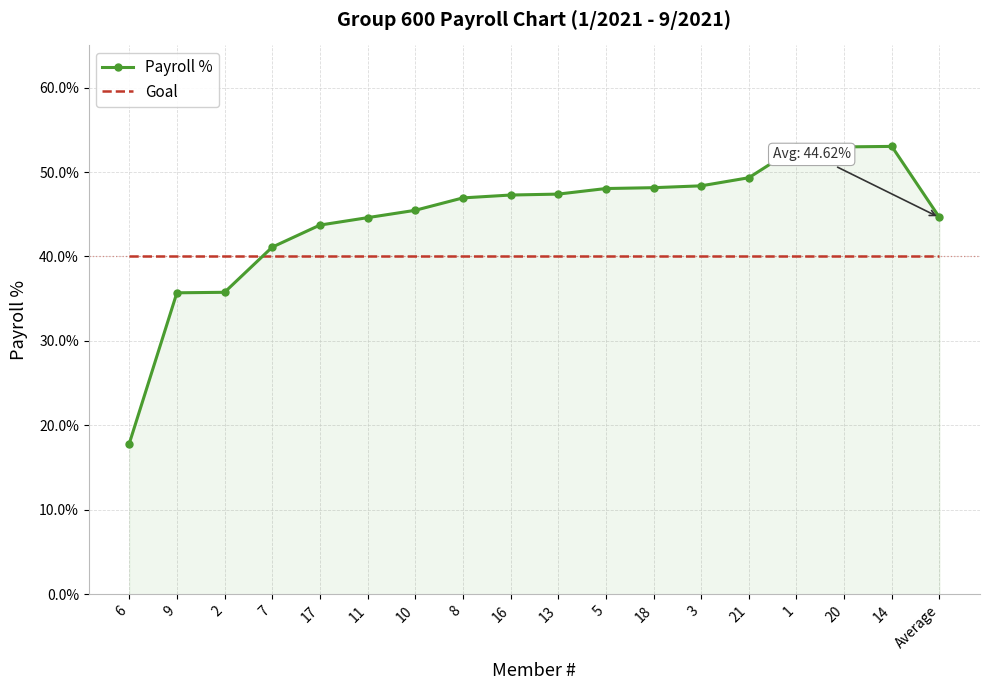

What are all the series names shown in the legend?

Payroll %, Goal